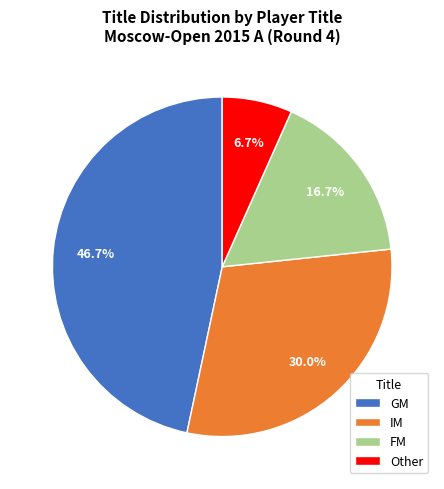

Rank the categories by value from highest to lowest.

GM, IM, FM, Other